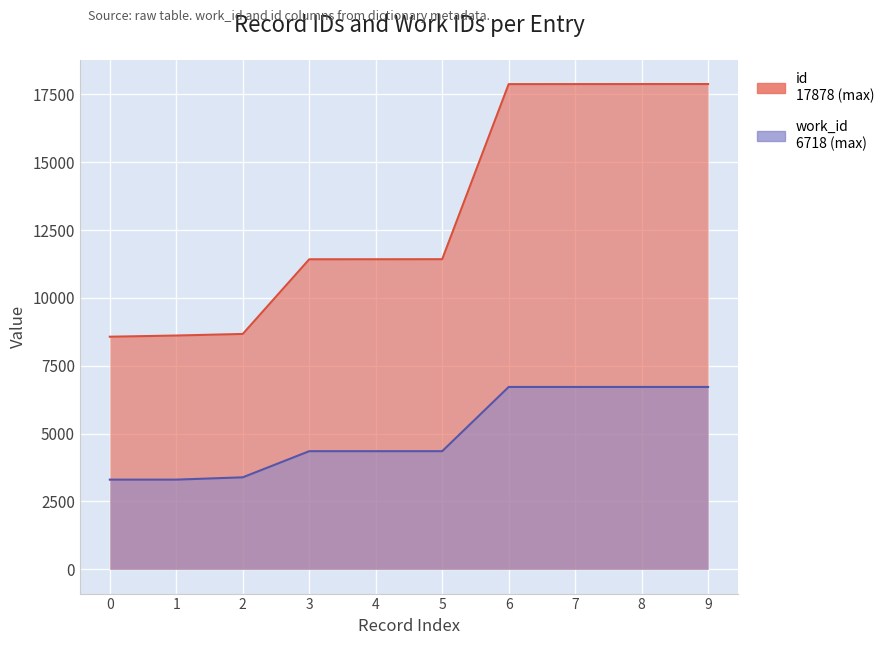

Rank the categories by value from lowest to highest.

0, 1, 2, 3, 4, 5, 6, 7, 8, 9